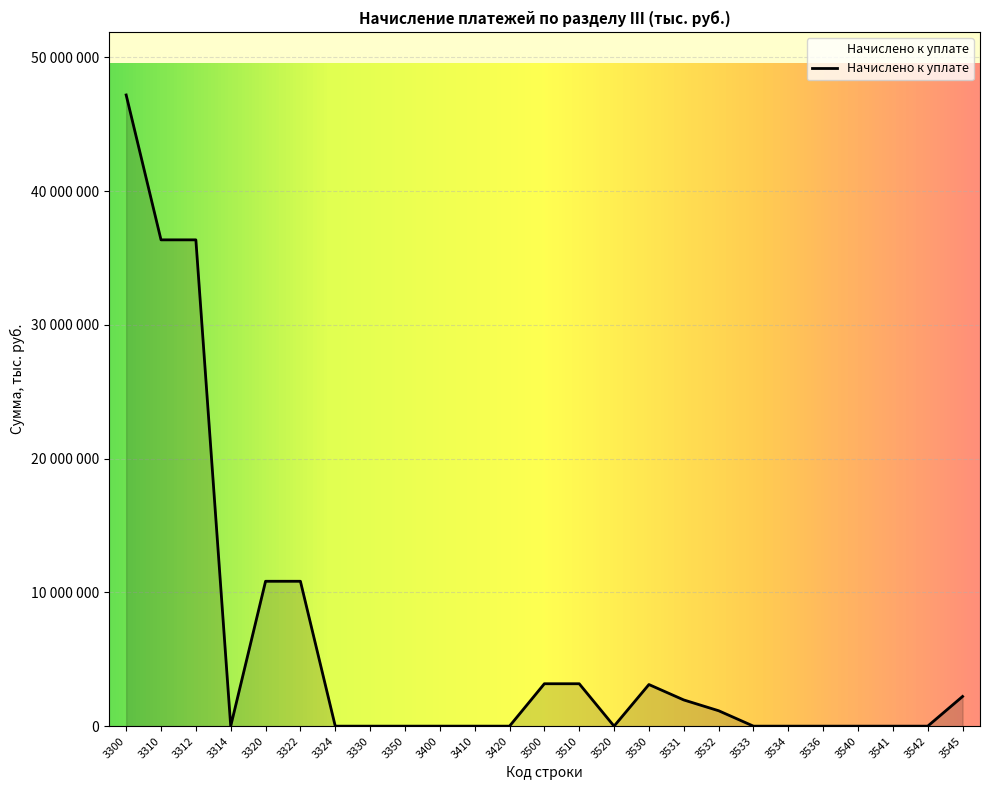

Reading left to right, transcribe all the data shown in this chart.

47182823	36352487	36352487	0	10830336	10830336	0	0	0	720	720	0	3169961	3169961	0	3111405	1958784	1152533	0	0	88	0	0	0	2218447